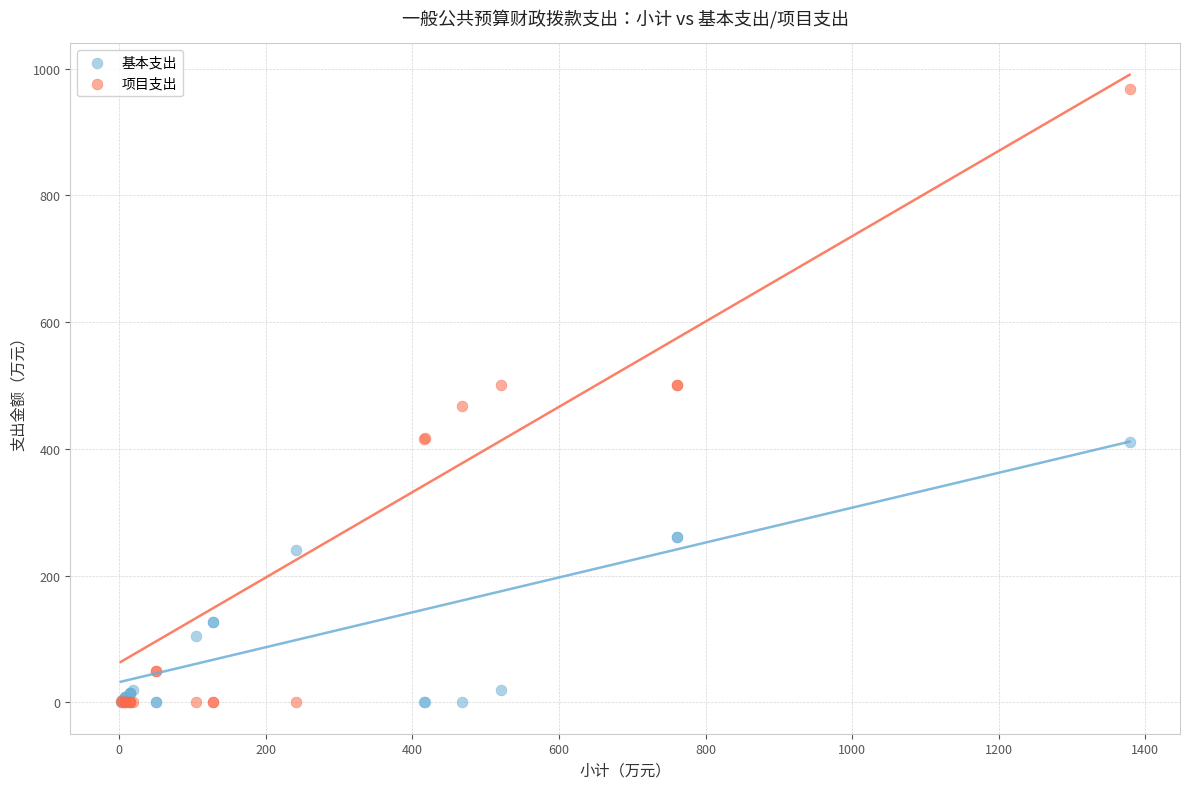

Which series has the widest spread of Y values?

项目支出